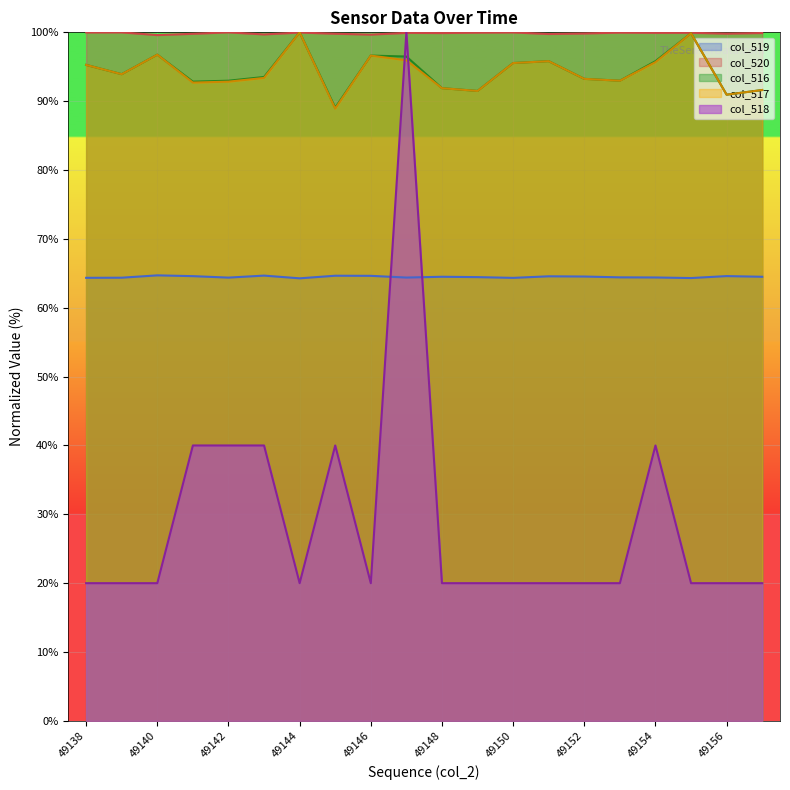

Is the value of col_519 at 49152 greater than the value of col_517 at 49152?

No